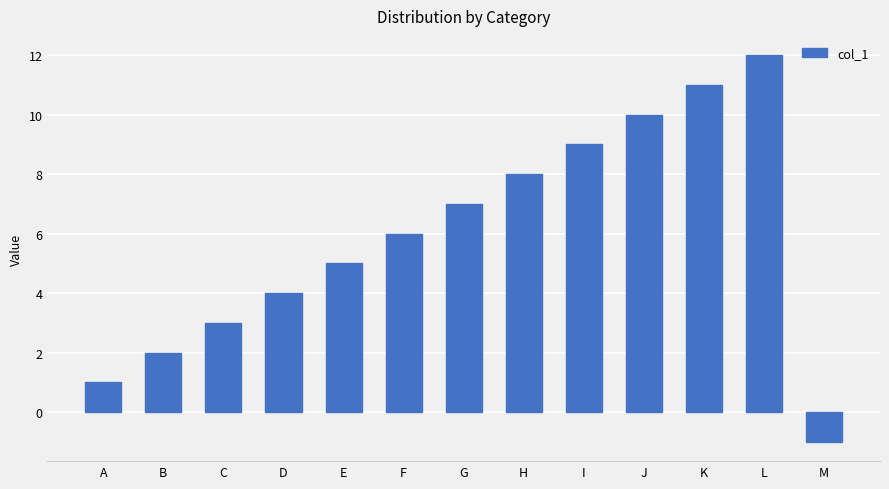

Between I and D, which is larger?

I